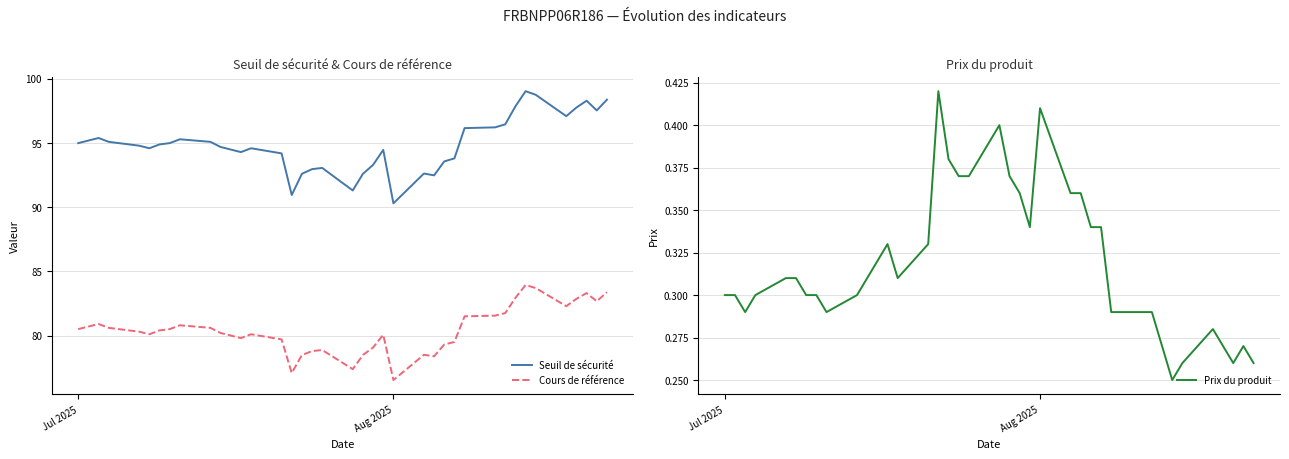

True or false: Cours de référence and Seuil de sécurité intersect in this chart.

False